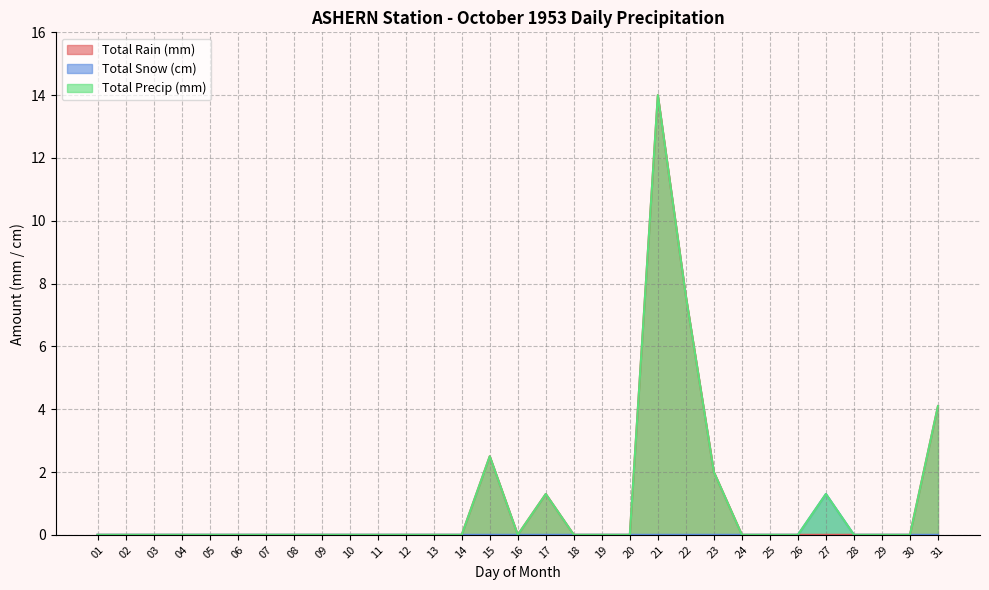

What is the difference between the maximum and minimum values in the Total Rain (mm) series?

14.0